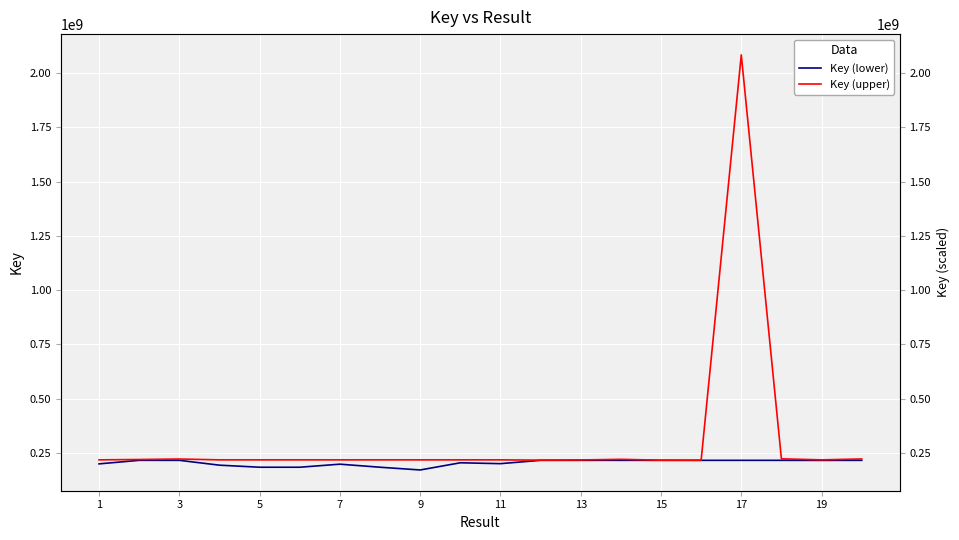

What is the minimum value for Key (lower)?

171282247.0